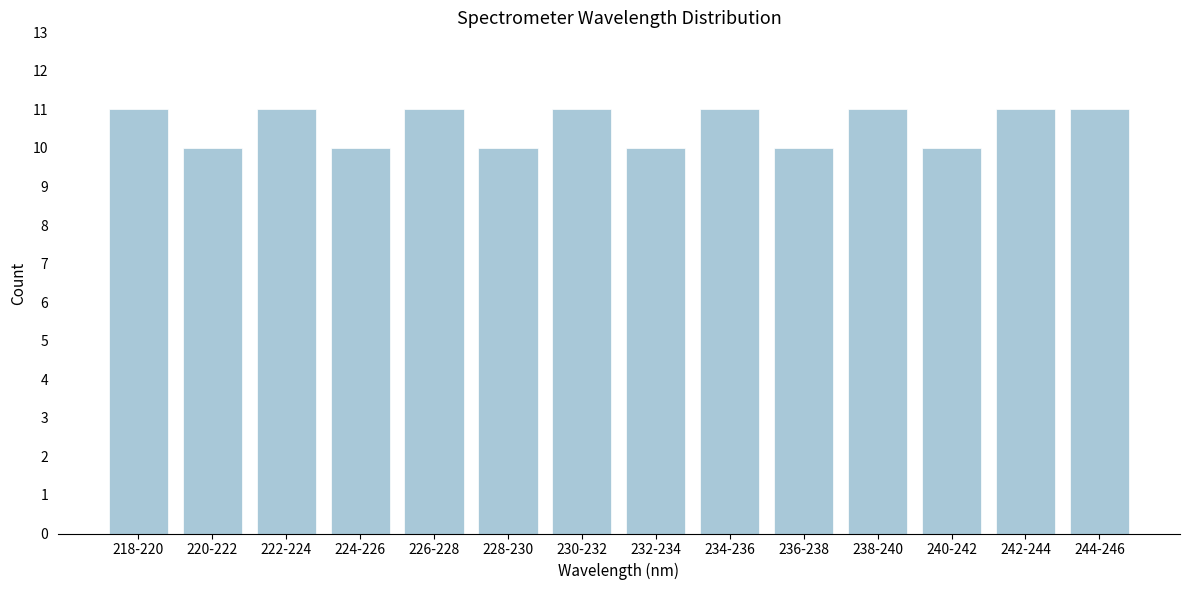

Reading left to right, list all the values displayed in this chart.

218-220=11	220-222=10	222-224=11	224-226=10	226-228=11	228-230=10	230-232=11	232-234=10	234-236=11	236-238=10	238-240=11	240-242=10	242-244=11	244-246=11